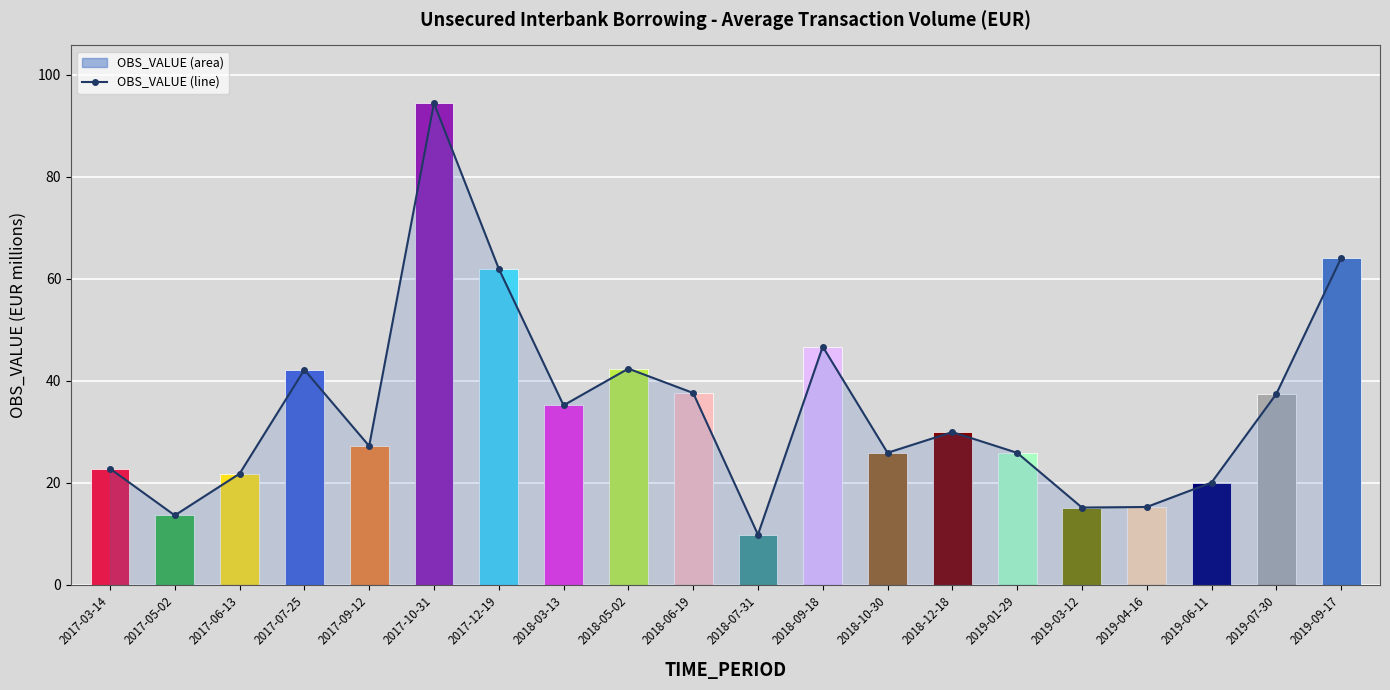

List the labels in order of value, smallest first.

2018-07-31, 2017-05-02, 2019-03-12, 2019-04-16, 2019-06-11, 2017-06-13, 2017-03-14, 2019-01-29, 2018-10-30, 2017-09-12, 2018-12-18, 2018-03-13, 2019-07-30, 2018-06-19, 2017-07-25, 2018-05-02, 2018-09-18, 2017-12-19, 2019-09-17, 2017-10-31